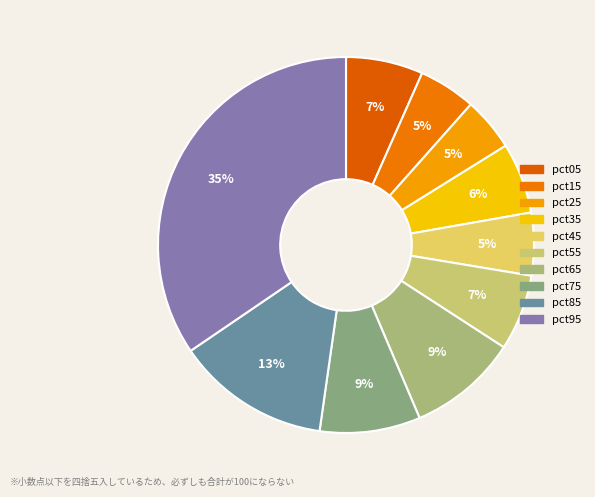

To the nearest percent, what is the combined percentage of pct35 and pct75?

15%